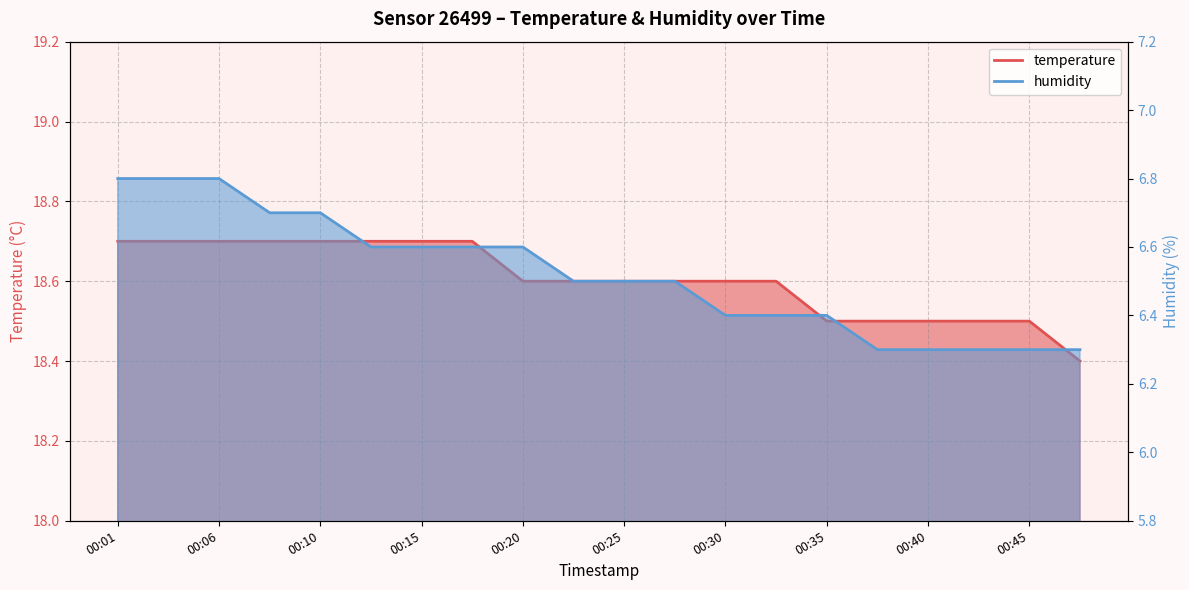

Does the chart have visible grid lines?

Yes